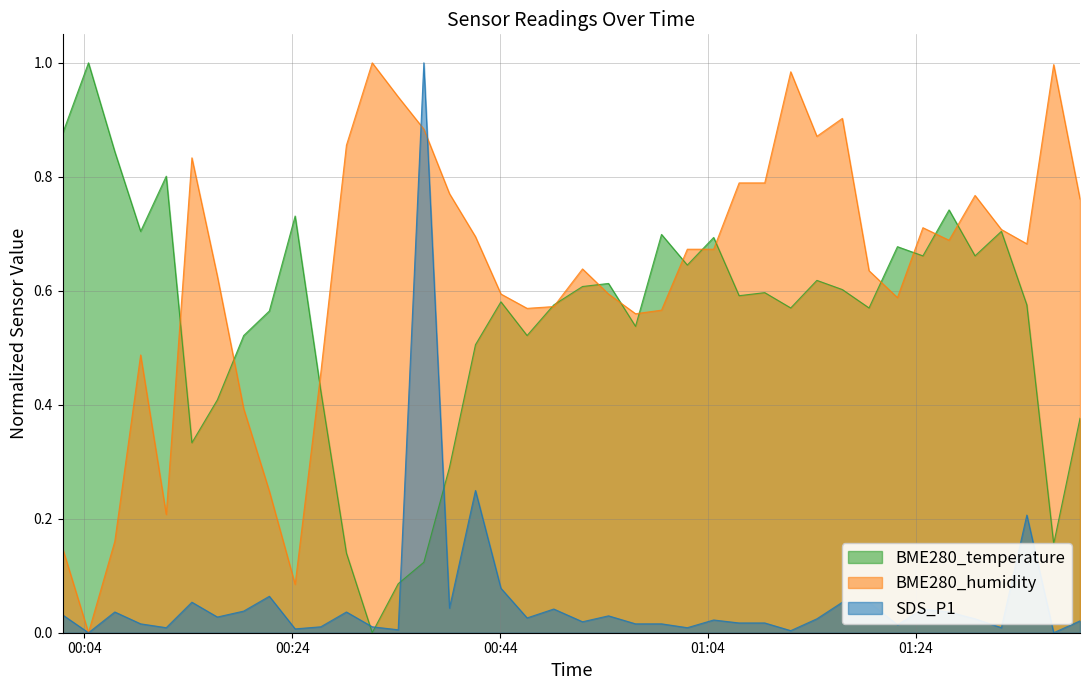

What are all the series names shown in the legend?

BME280_temperature, BME280_humidity, SDS_P1